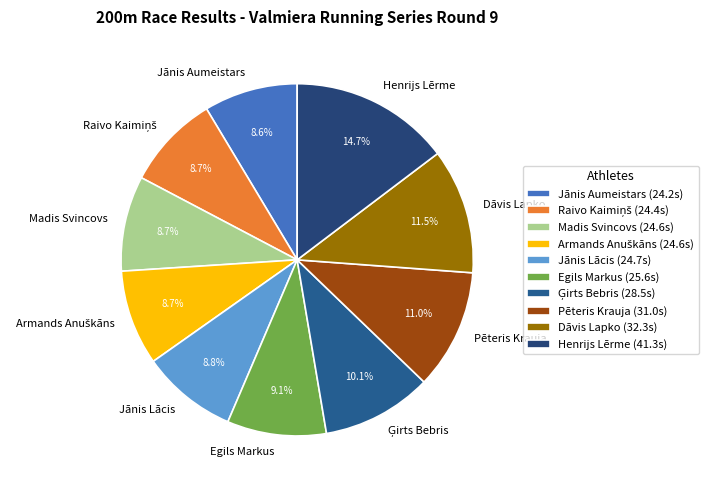

True or false: Henrijs Lērme accounts for 1% of the total.

False